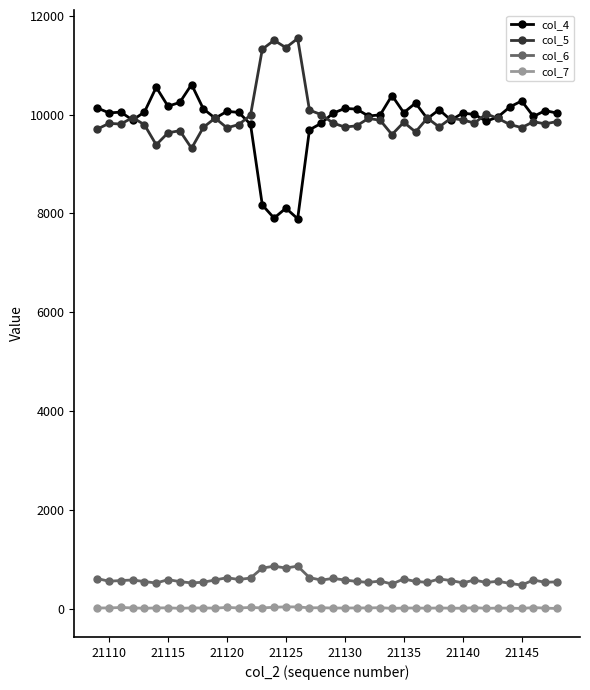

How many values in the col_7 series are below 13?

20